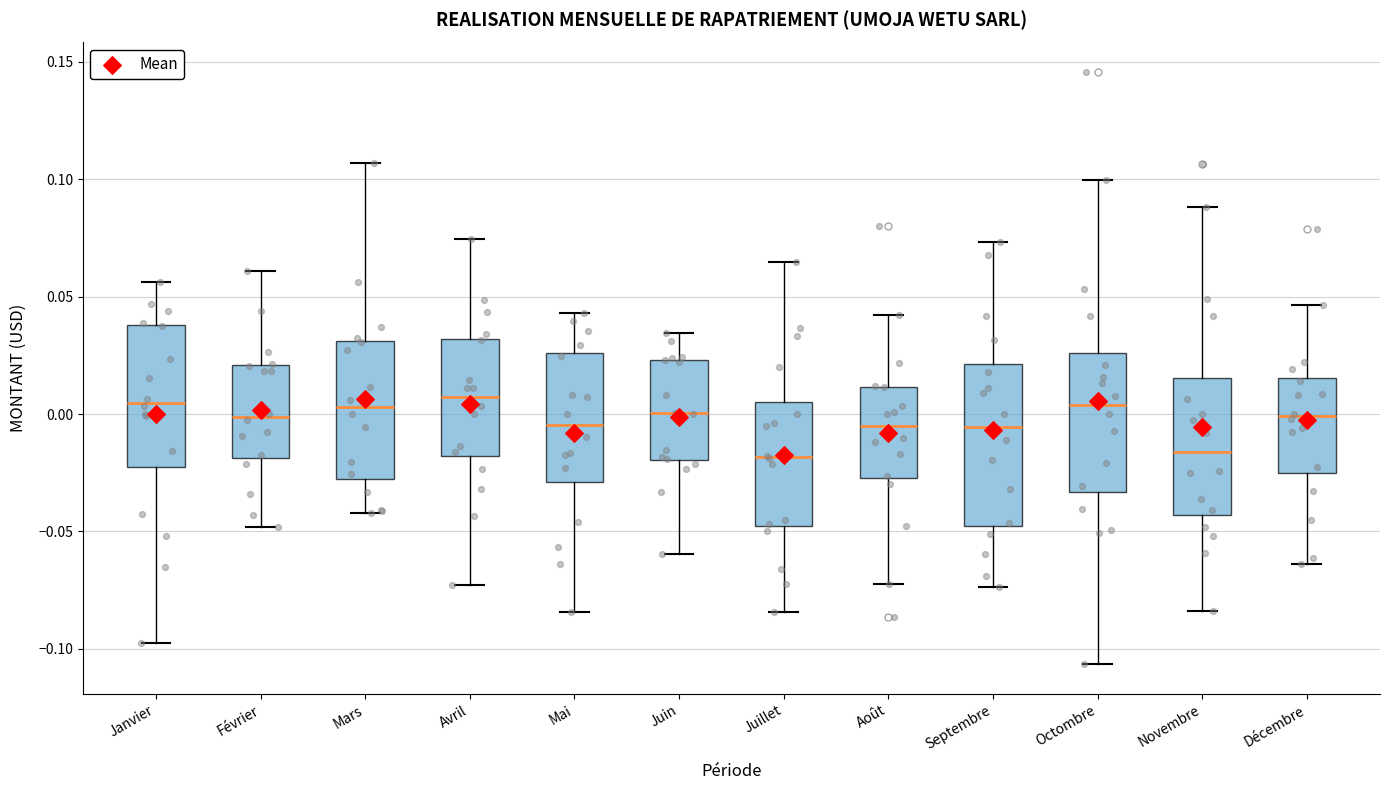

Where does the upper whisker of the box for Décembre end on the y-axis? The values are not printed on the chart, so give them approximately, as read against the axis.

0.045